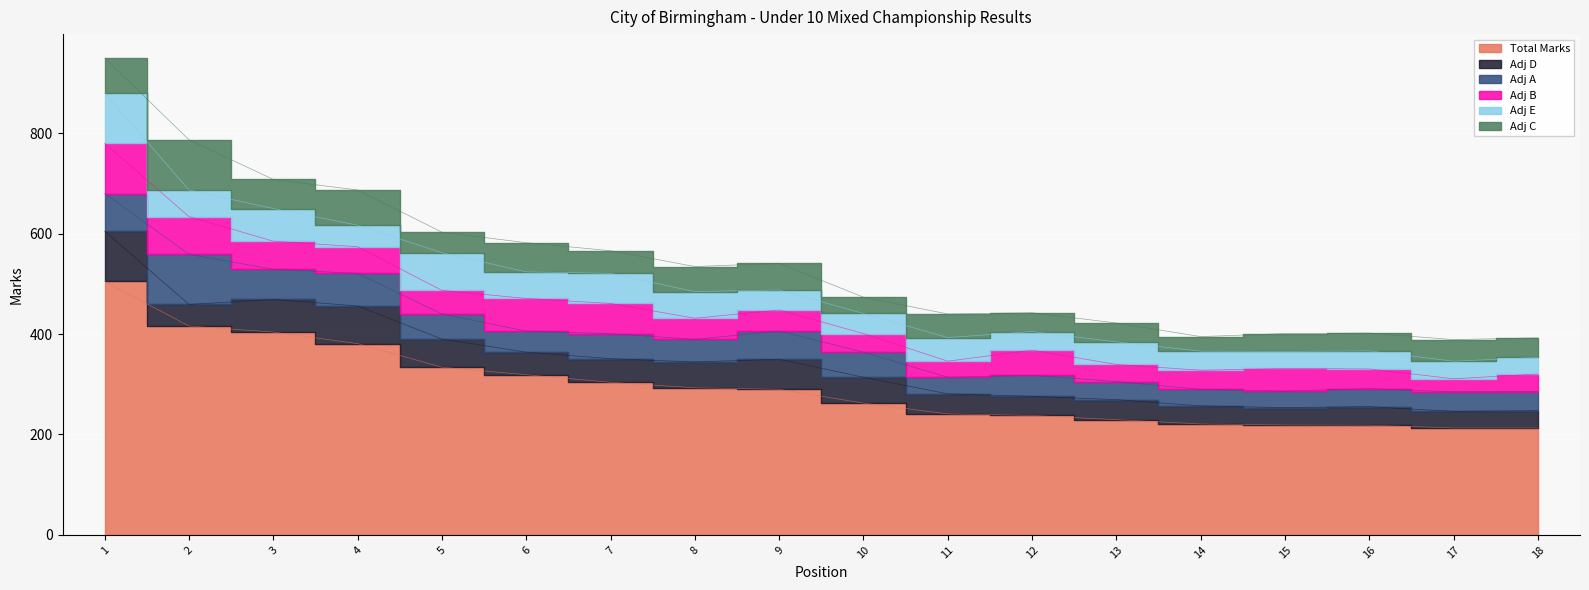

Which category has the highest value across all series?

1